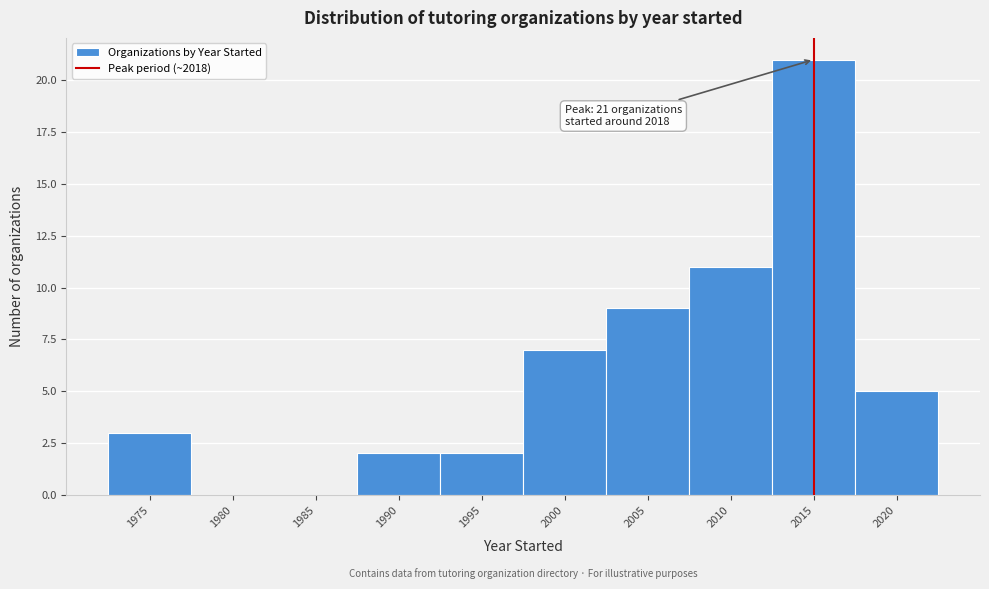

Reading right to left, extract all data points from this chart.

2020=5	2015=21	2010=11	2005=9	2000=7	1995=2	1990=2	1985=0	1980=0	1975=3